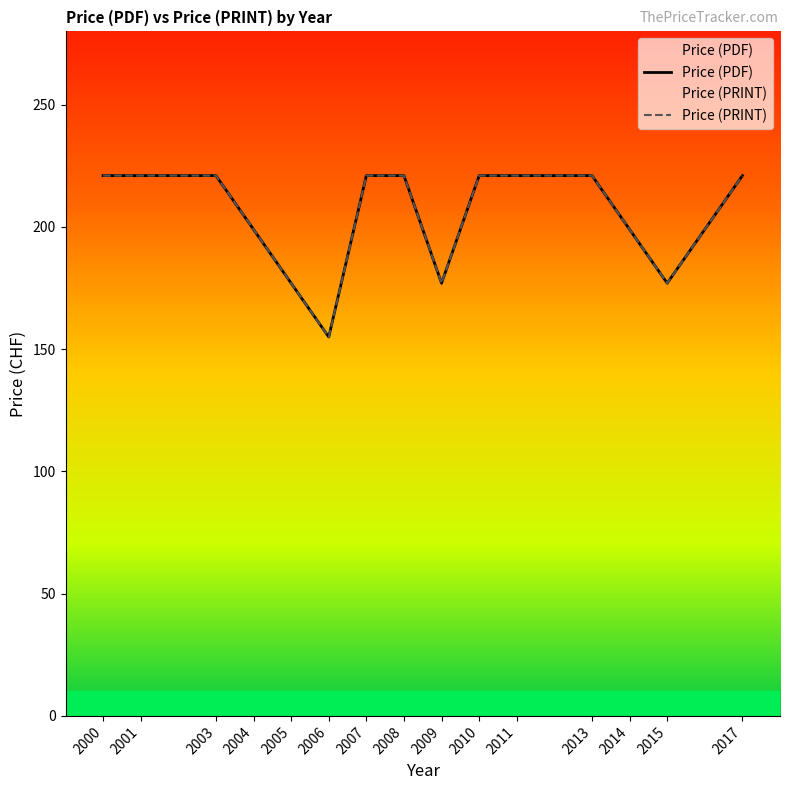

Which category has the lowest value in the Price (PRINT) series?

2006